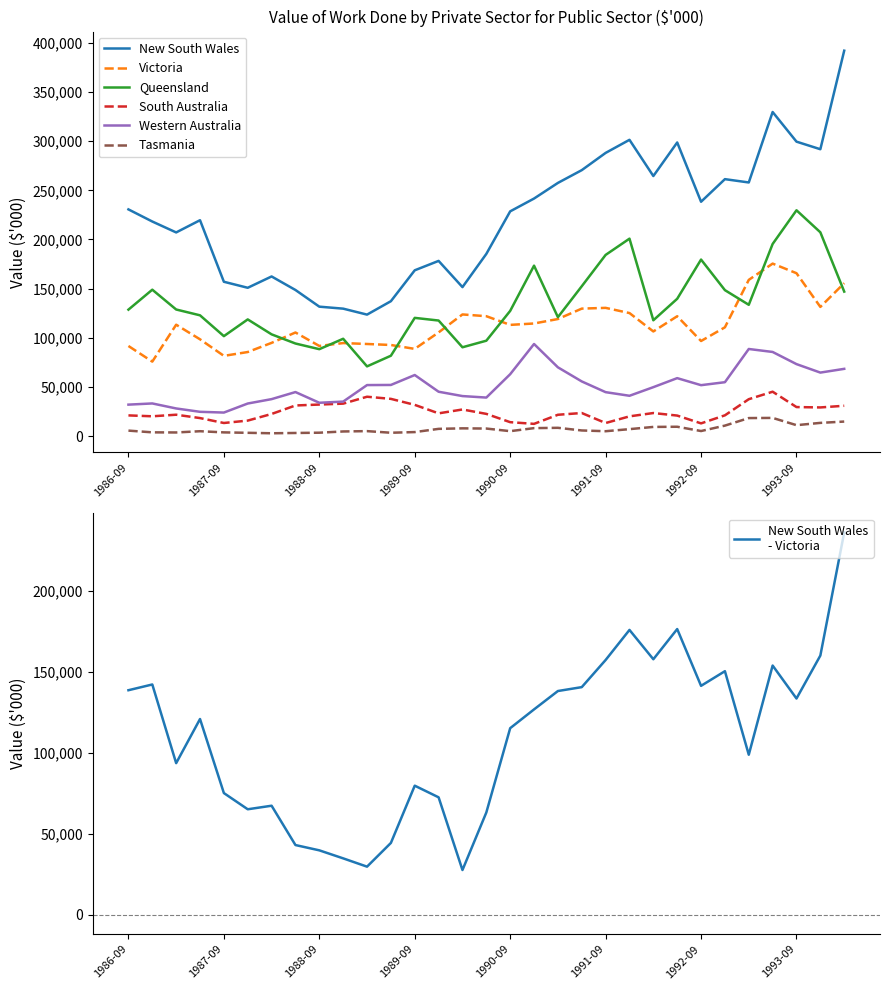

True or false: Queensland and South Australia cross at least once.

False